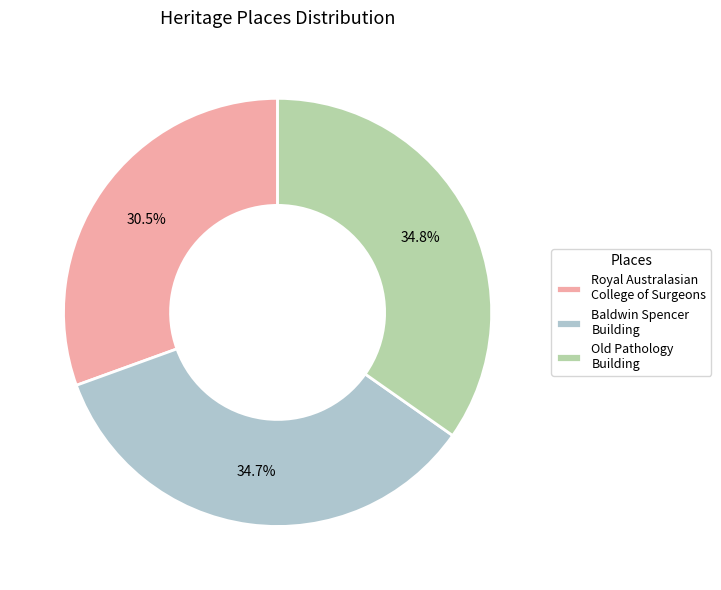

What is the ratio of the value at Old Pathology Building to the value at Baldwin Spencer Building?

1.0